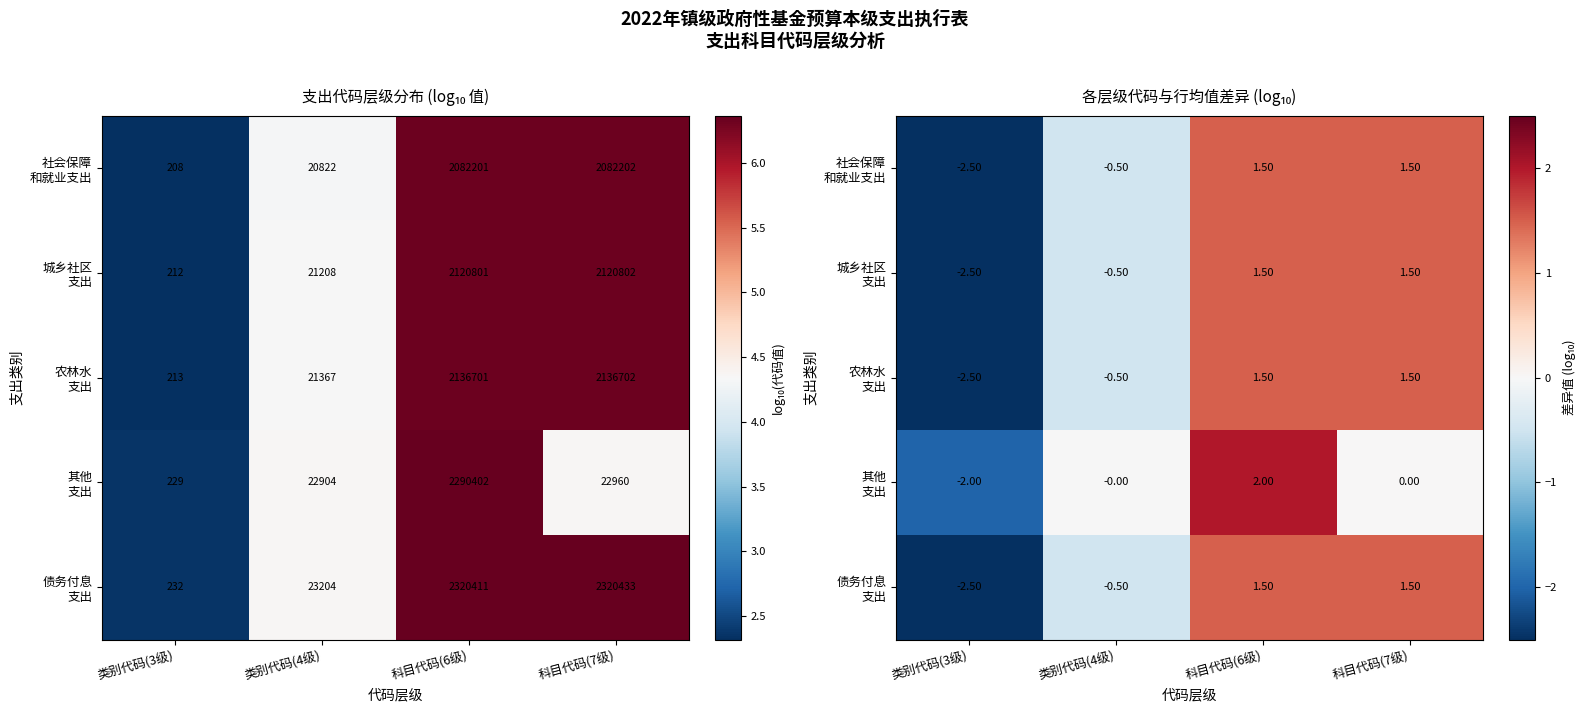

What is the spread (max minus min) of values at 科目代码(6级)?

0.5